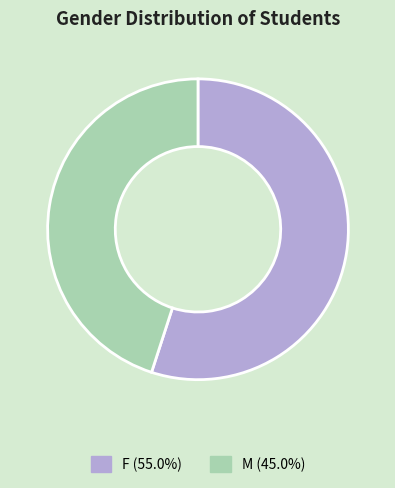

Is there any slice that represents more than half of the pie?

Yes